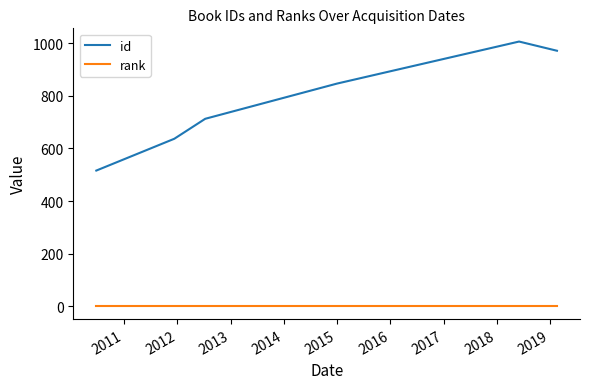

Does the chart have visible grid lines?

No